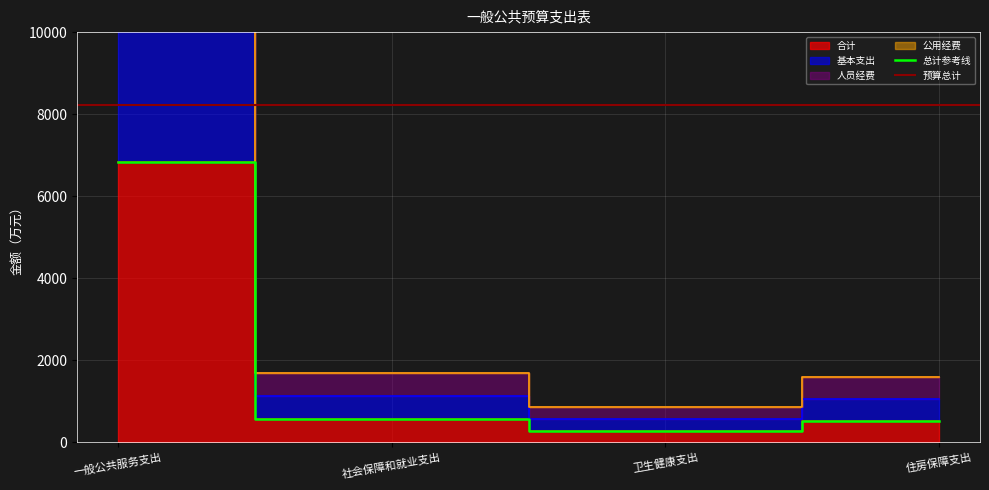

What is the difference between the highest and lowest values at 卫生健康支出?

575.0